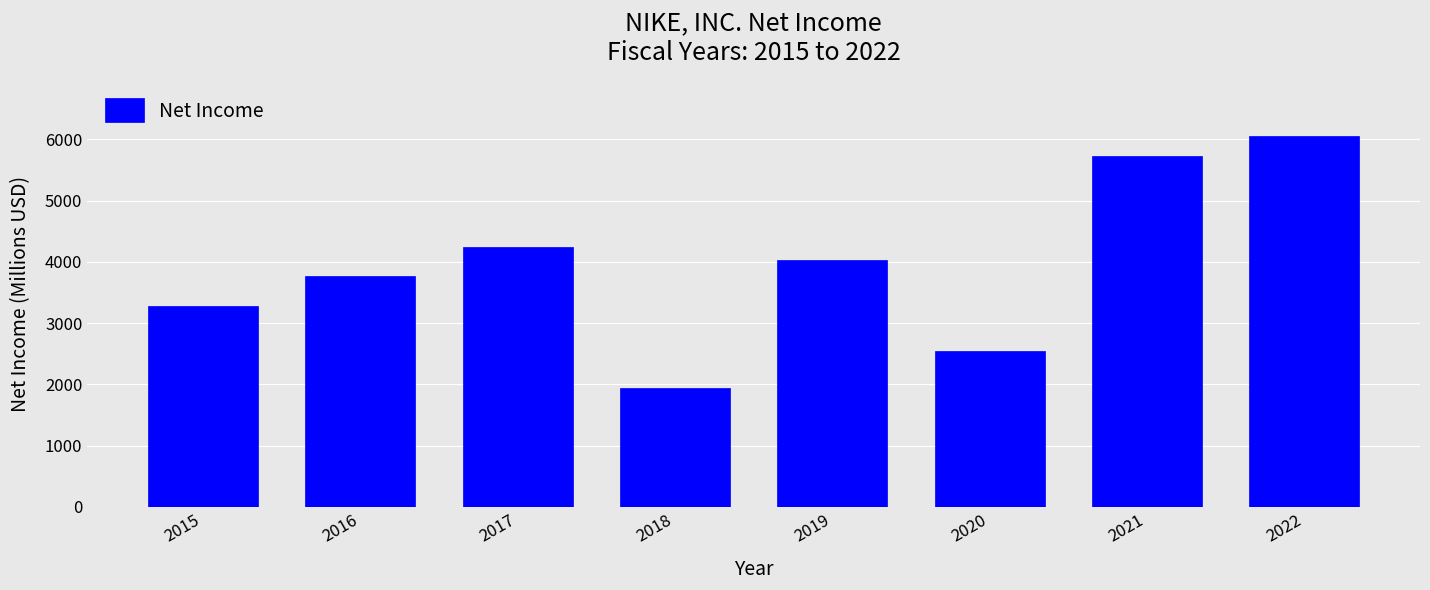

Reading right to left, list all the values displayed in this chart.

6046	5727	2539	4029	1933	4240	3760	3273